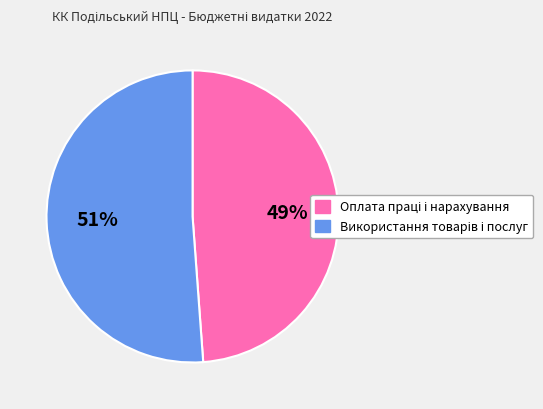

To the nearest percent, what is the difference between the largest and smallest slice percentages?

2%